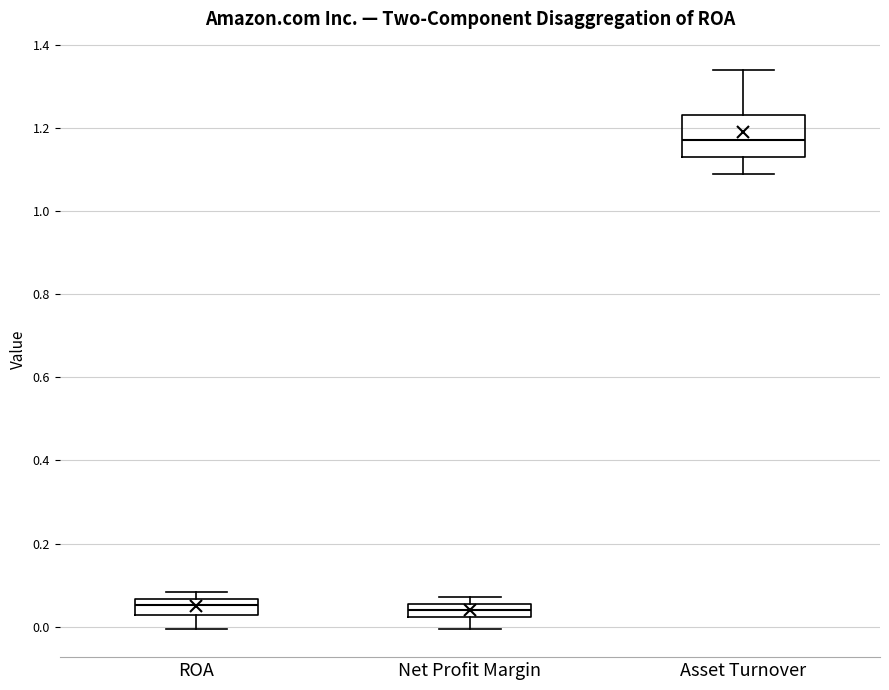

Reading left to right, transcribe this box plot: for each box, give where its median line is, the range the box spans, and where its two whiskers end, as read against the y-axis. The values are not printed on the chart, so give them approximately, as read against the axis.

ROA: median 0.06 (inside the box), box 0.02 to 0.06, whiskers 0.00 to 0.08
Net Profit Margin: median 0.04, box 0.02 to 0.06, whiskers 0.00 to 0.08
Asset Turnover: median 1.18, box 1.14 to 1.24, whiskers 1.10 to 1.34